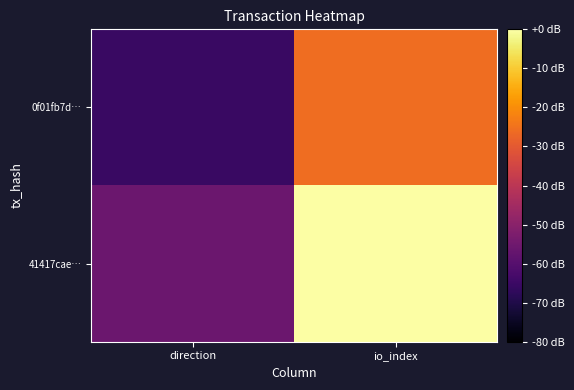

What is the total value across all series at io_index?

-25.7